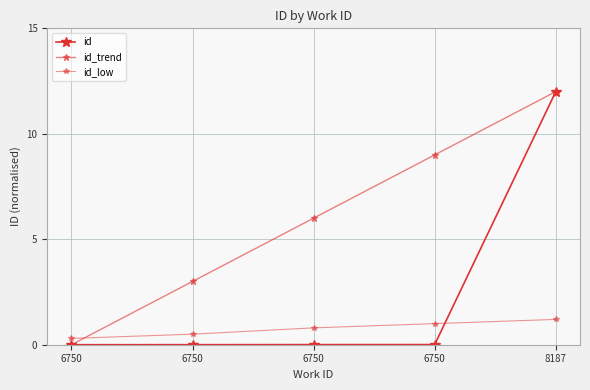

Is this an area chart (filled region under the line)?

No